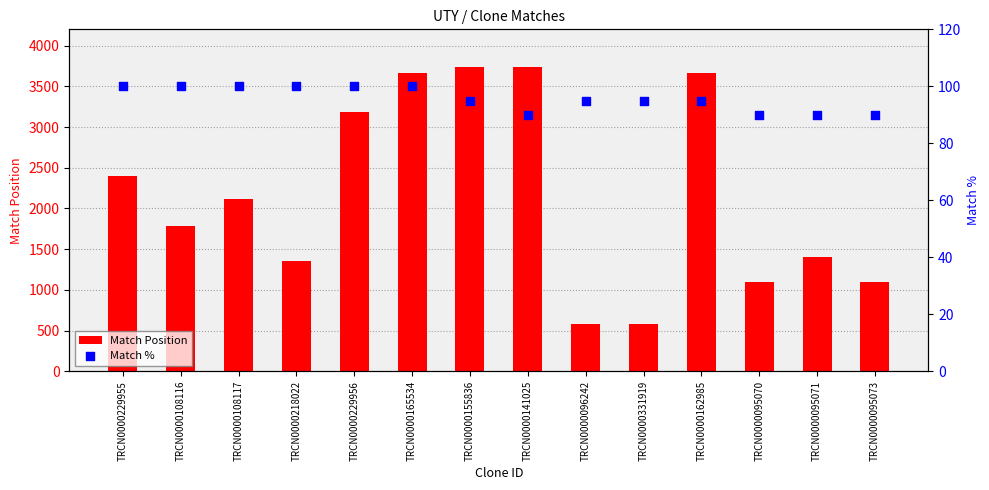

At how many categories does at least one series exceed 978?

12